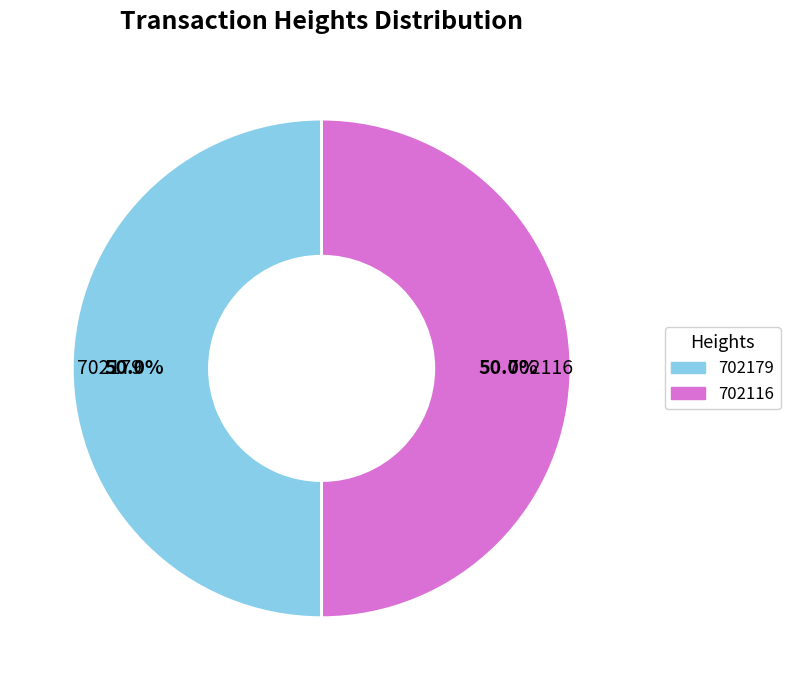

What percentage do 702116 and 702179 together represent?

100.0%